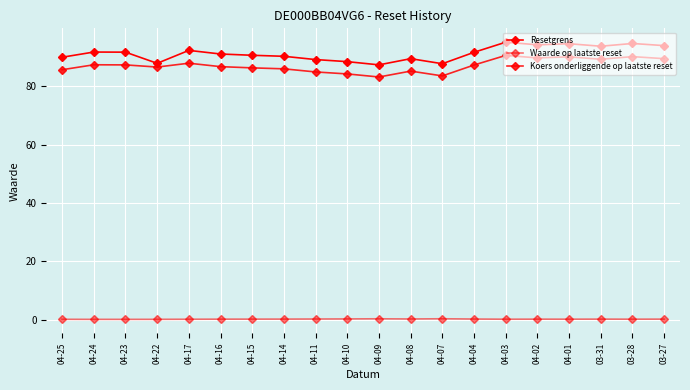

Reading left to right, what are all the values shown in this chart?

Resetgrens: 04-25=90.0	04-24=91.8	04-23=91.8	04-22=87.9	04-17=92.4	04-16=91.1	04-15=90.7	04-14=90.4	04-11=89.2	04-10=88.5	04-09=87.4	04-08=89.5	04-07=87.8	04-04=91.7	04-03=95.2	04-02=94.3	04-01=94.7	03-31=93.8	03-28=94.8	03-27=94.0
Waarde op laatste reset: 04-25=0.1	04-24=0.1	04-23=0.1	04-22=0.1	04-17=0.1	04-16=0.1	04-15=0.1	04-14=0.1	04-11=0.2	04-10=0.2	04-09=0.3	04-08=0.2	04-07=0.3	04-04=0.2	04-03=0.1	04-02=0.1	04-01=0.1	03-31=0.1	03-28=0.1	03-27=0.1
Koers onderliggende op laatste reset: 04-25=85.7	04-24=87.4	04-23=87.4	04-22=86.7	04-17=88.0	04-16=86.8	04-15=86.4	04-14=86.0	04-11=85.0	04-10=84.3	04-09=83.2	04-08=85.3	04-07=83.6	04-04=87.4	04-03=90.7	04-02=89.8	04-01=90.2	03-31=89.3	03-28=90.2	03-27=89.5